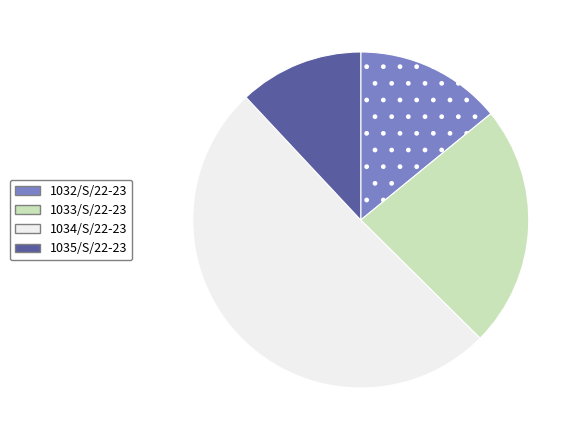

Count the number of slices in the pie.

4